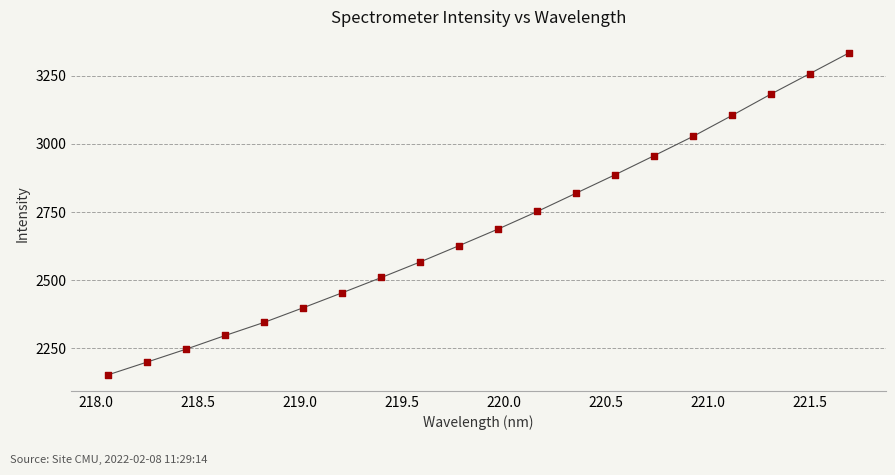

What is the smallest value displayed?

2153.4